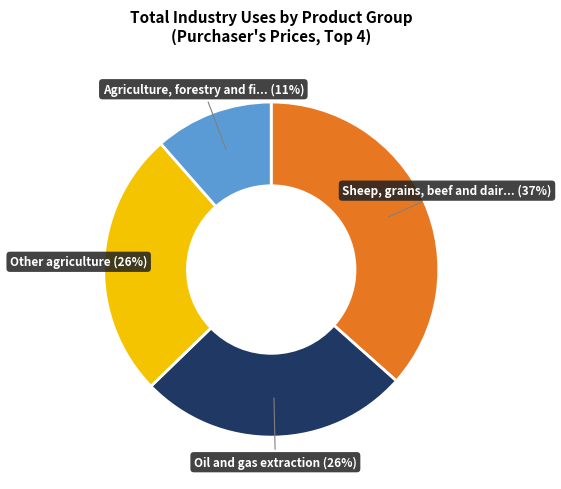

To the nearest percent, what is the average slice percentage?

25%